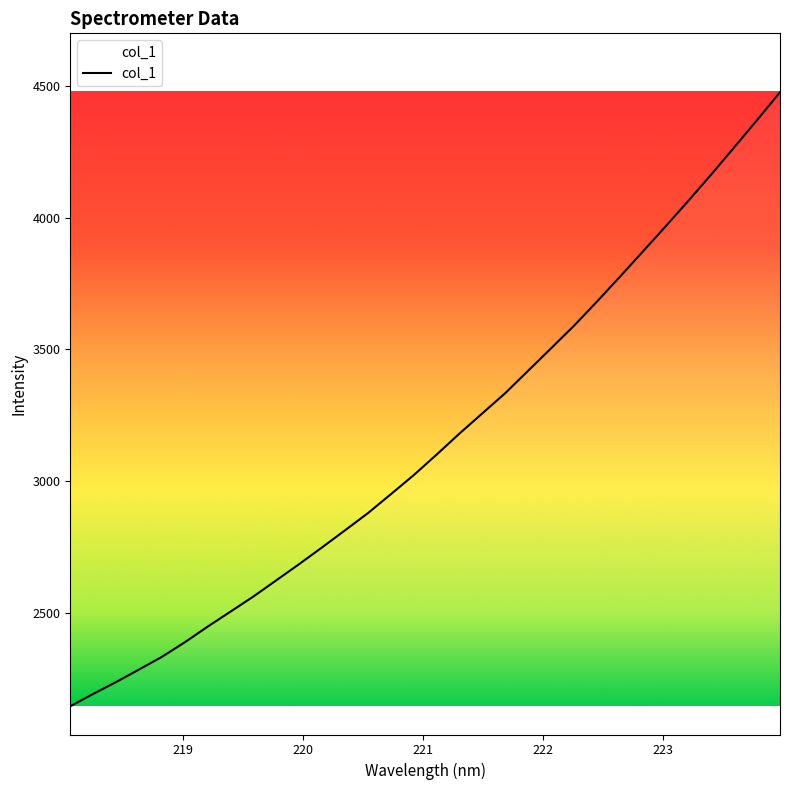

What is the greatest value displayed?

4476.5